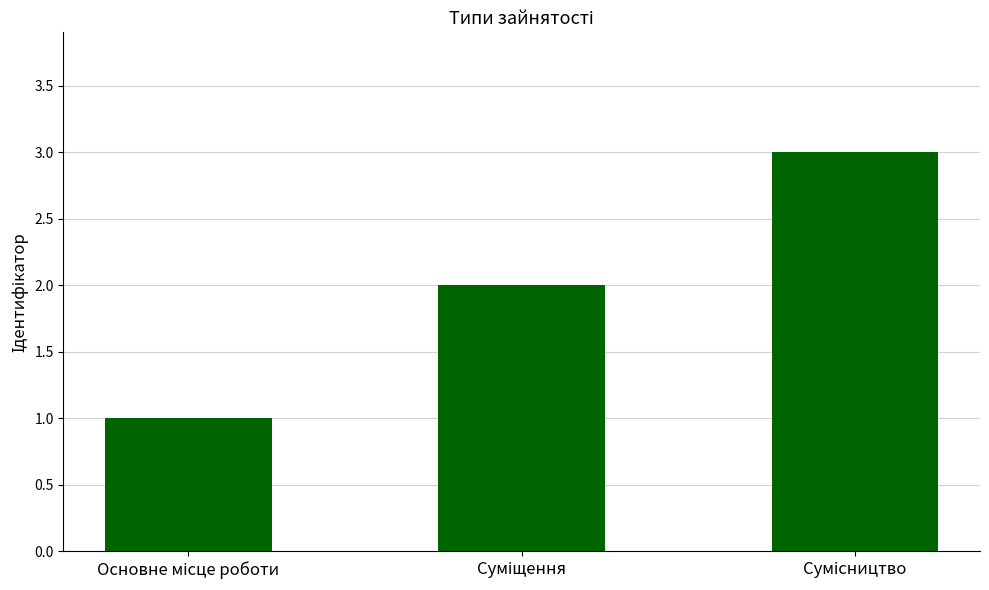

What is the sum of all values?

6